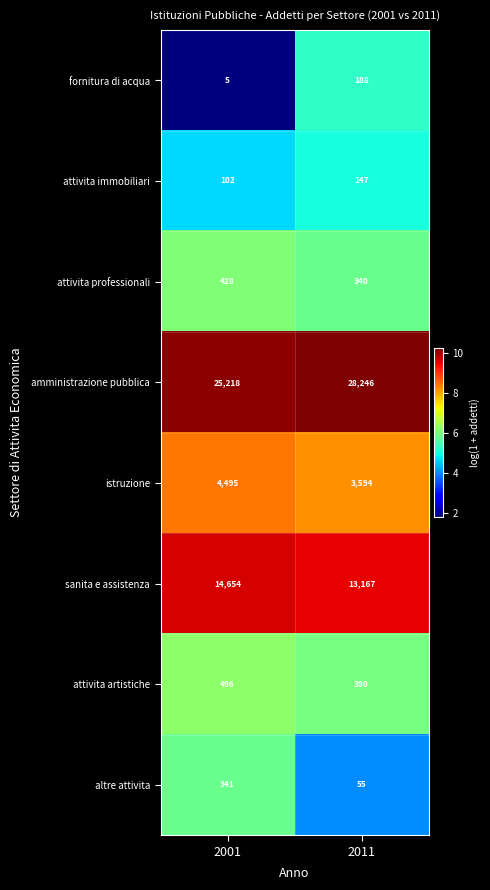

Which series has the largest total across all categories?

amministrazione pubblica